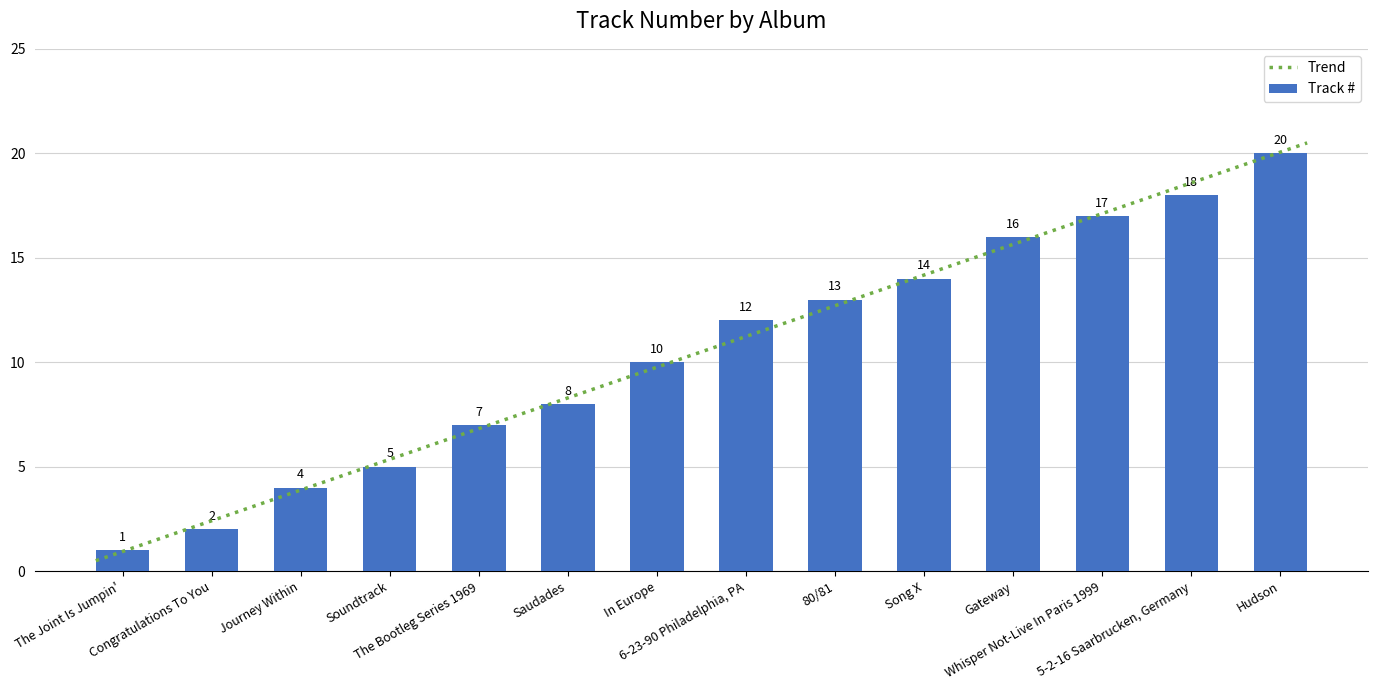

Does the chart contain any negative values?

No